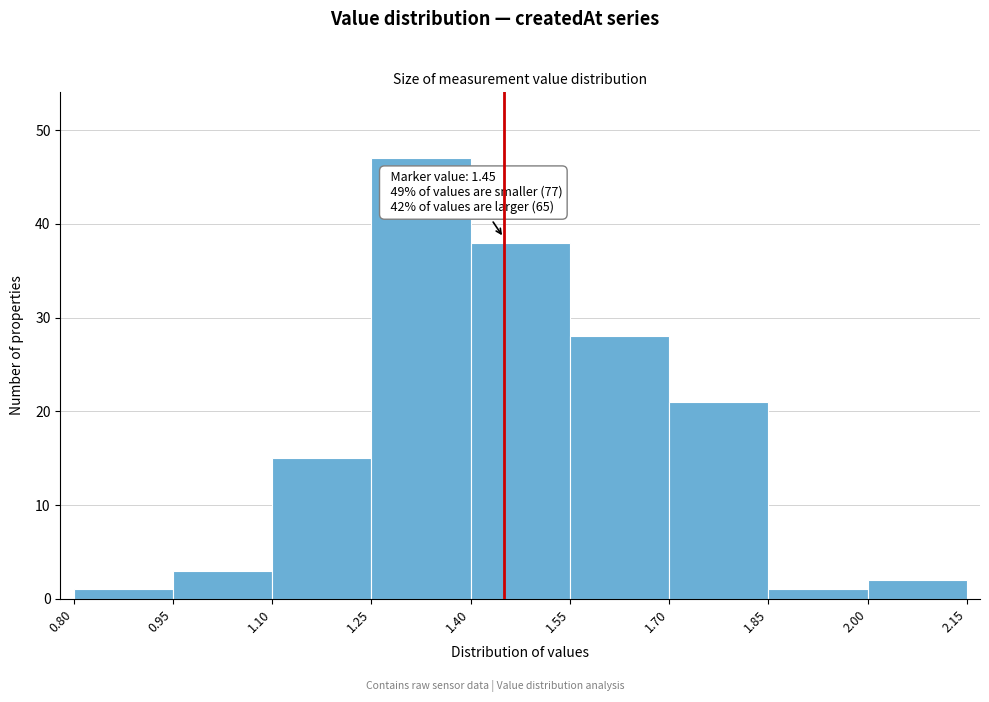

Over which range of the x-axis is the bar tallest?

1.25 to 1.40